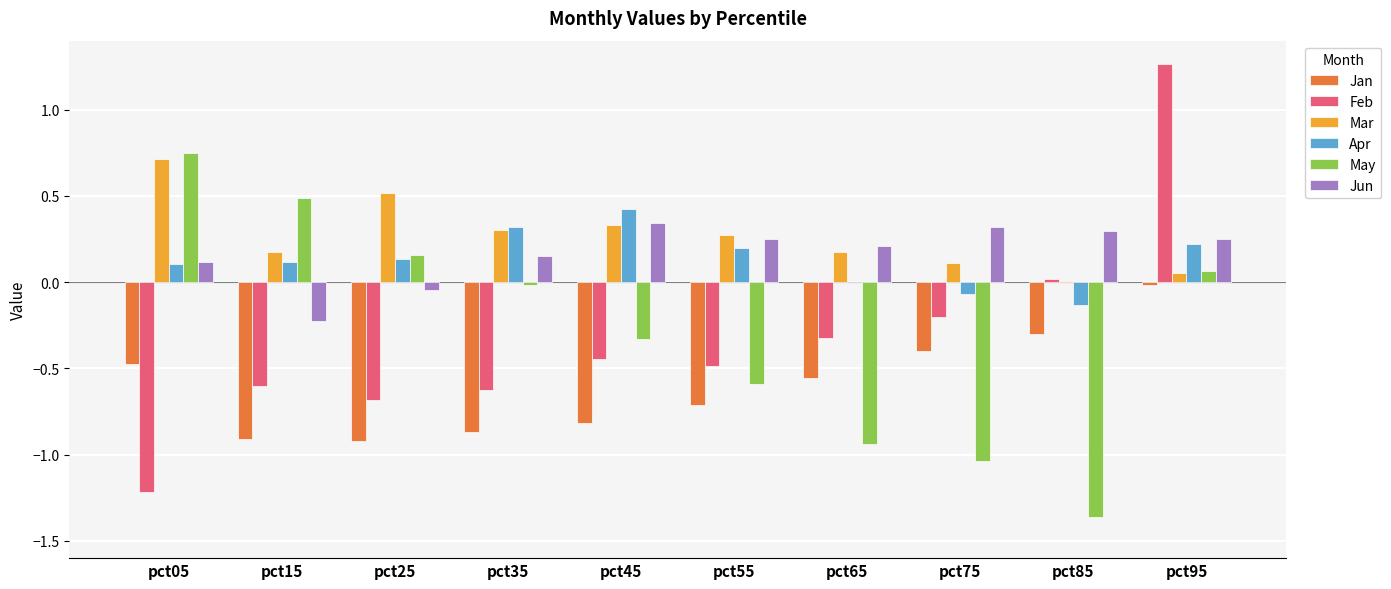

Is the value of Mar at pct85 greater than the value of Feb at pct35?

Yes